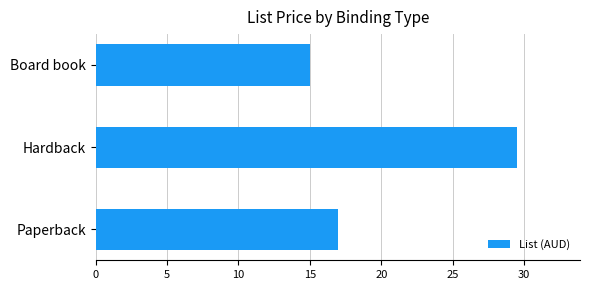

Approximately how many times larger is the value at Paperback compared to Hardback?

0.6